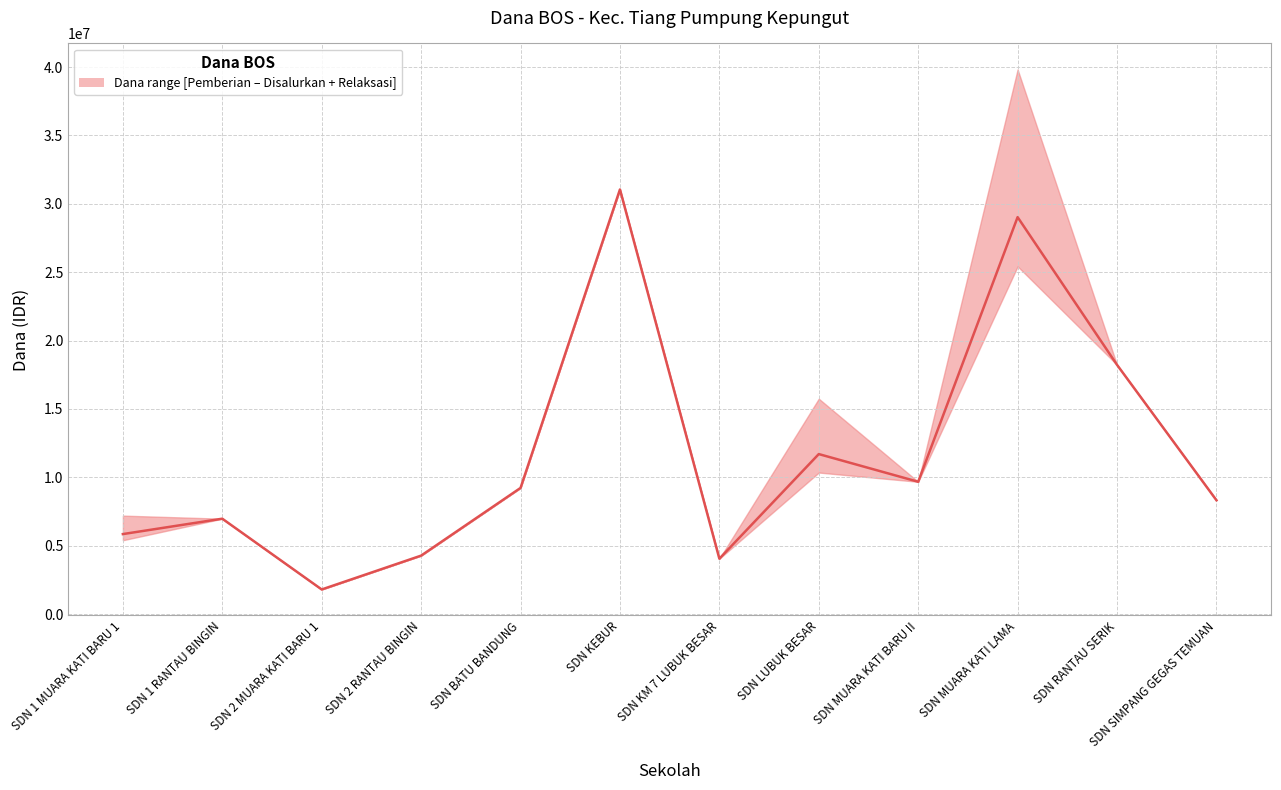

At which category is the sum across all series the highest?

SDN MUARA KATI LAMA